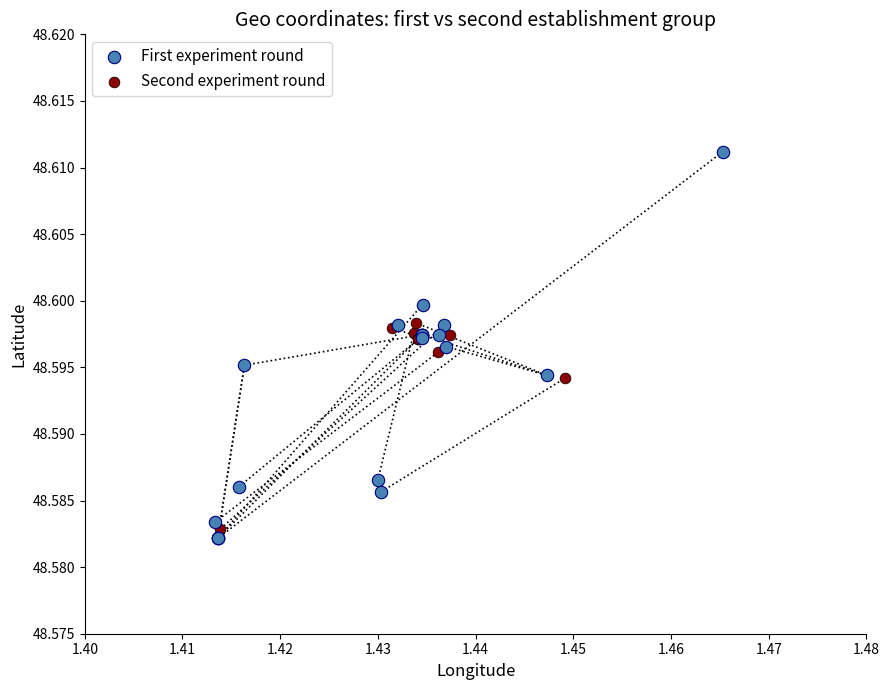

What are all the series names shown in the legend?

First experiment round, Second experiment round